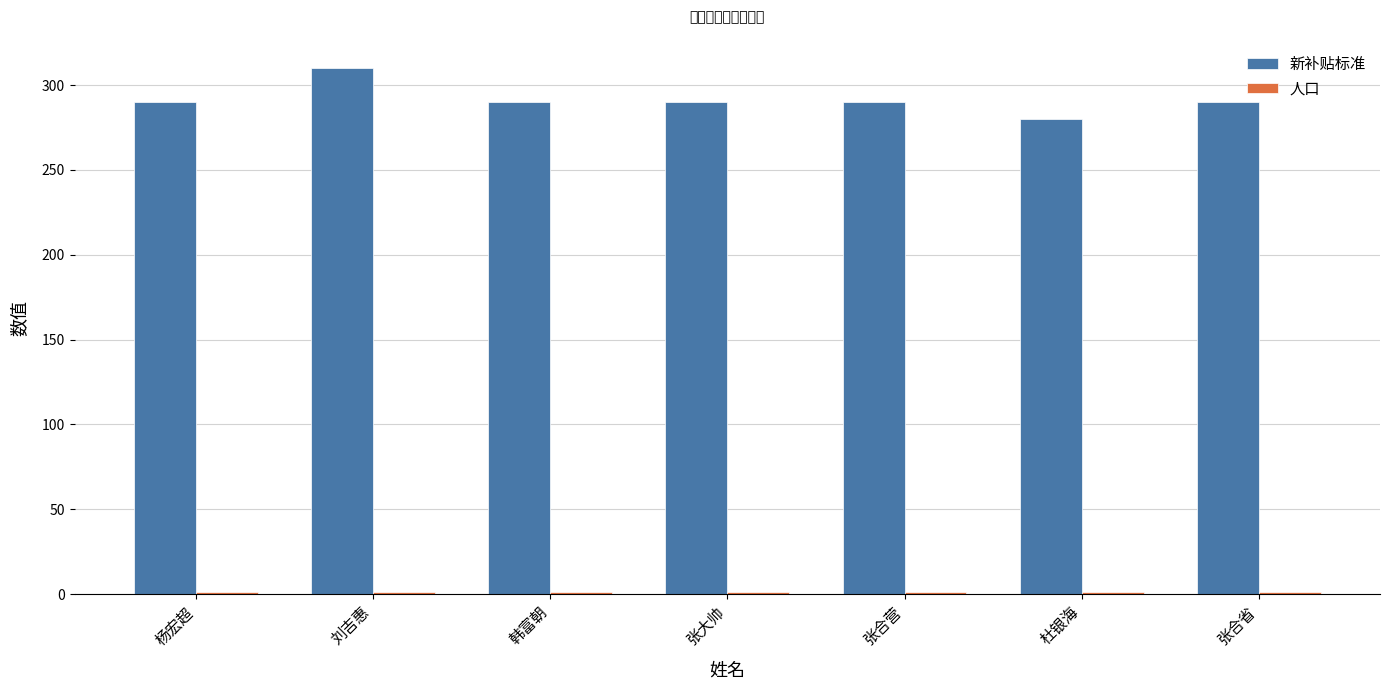

How many bars are there in each group?

2